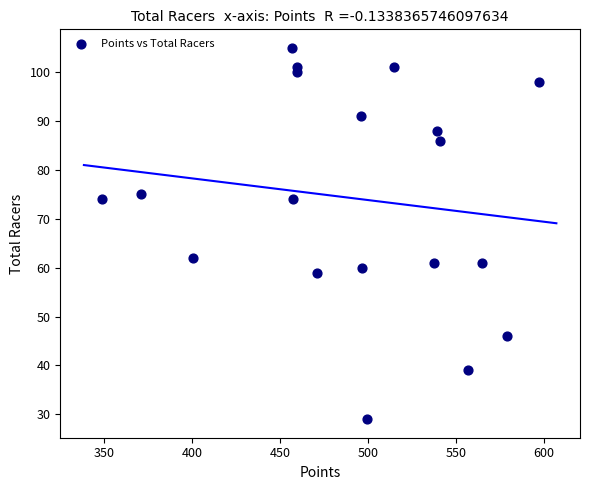

What Y value in the scatter plot is closest to 67?

62